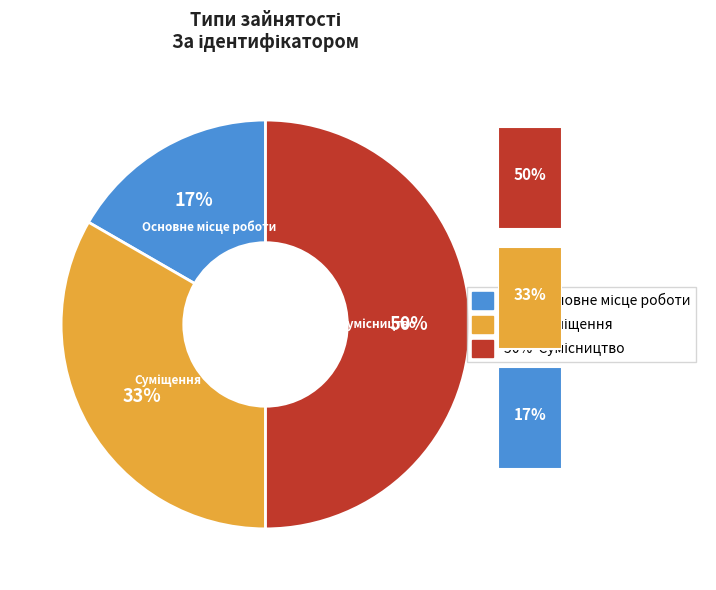

To the nearest percent, what is the difference between the largest and smallest slice percentages?

33%